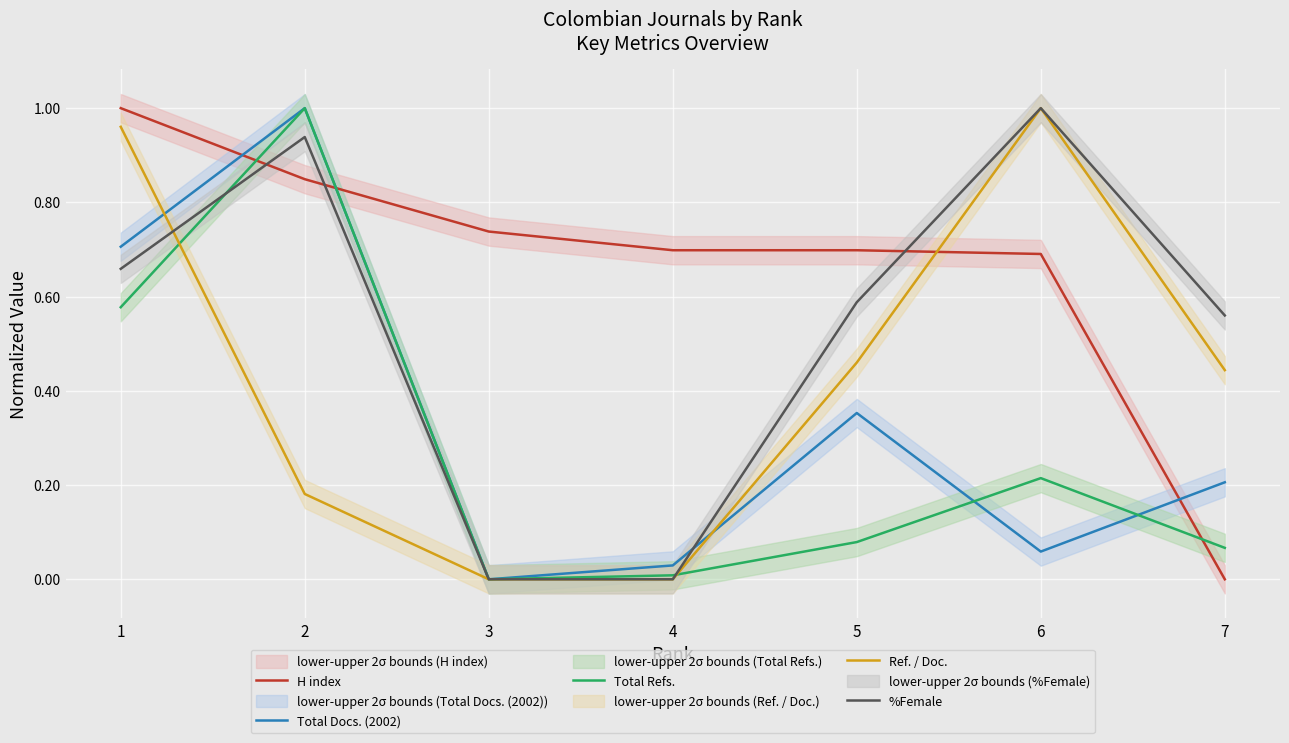

How many interior local peaks does the Total Refs. series have?

2